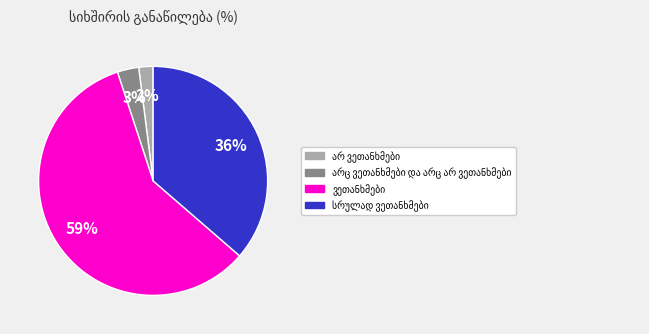

Count the number of slices in the pie.

4